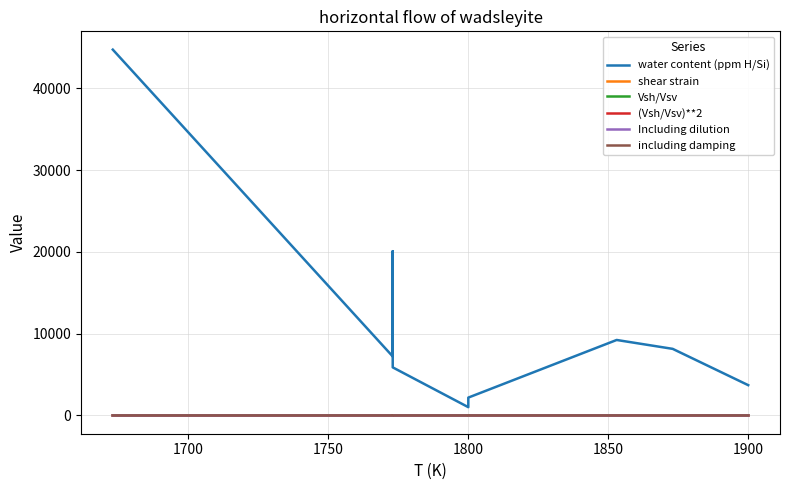

The value of Vsh/Vsv at 1650 is 1.5. True or false?

False